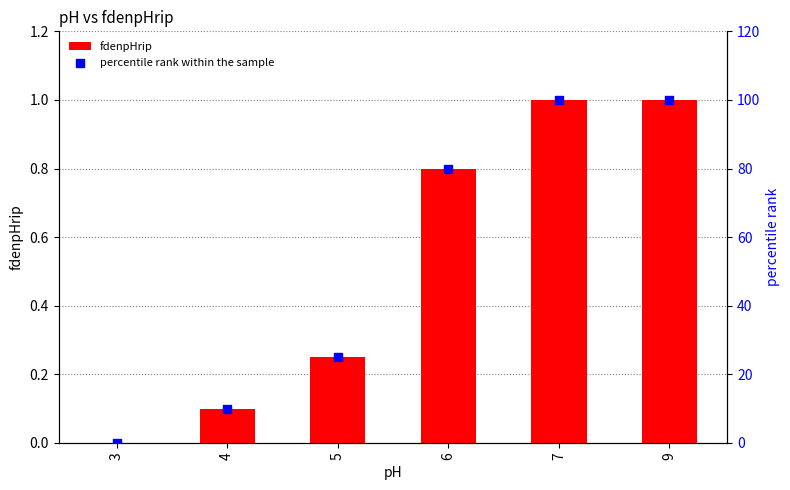

At how many categories does at least one series exceed 38?

3